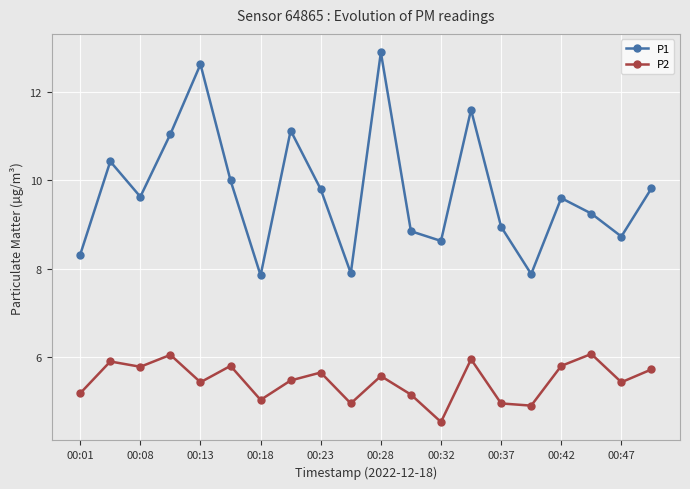

How many lines are shown in the chart?

2